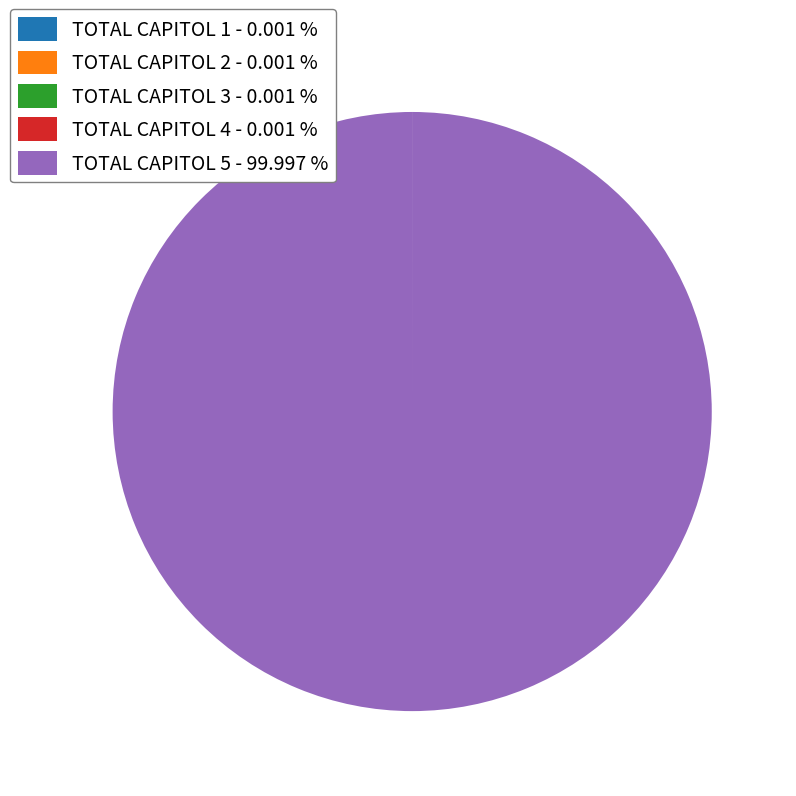

Does TOTAL CAPITOL 5 - 99.997 % account for over 50% of the chart?

Yes